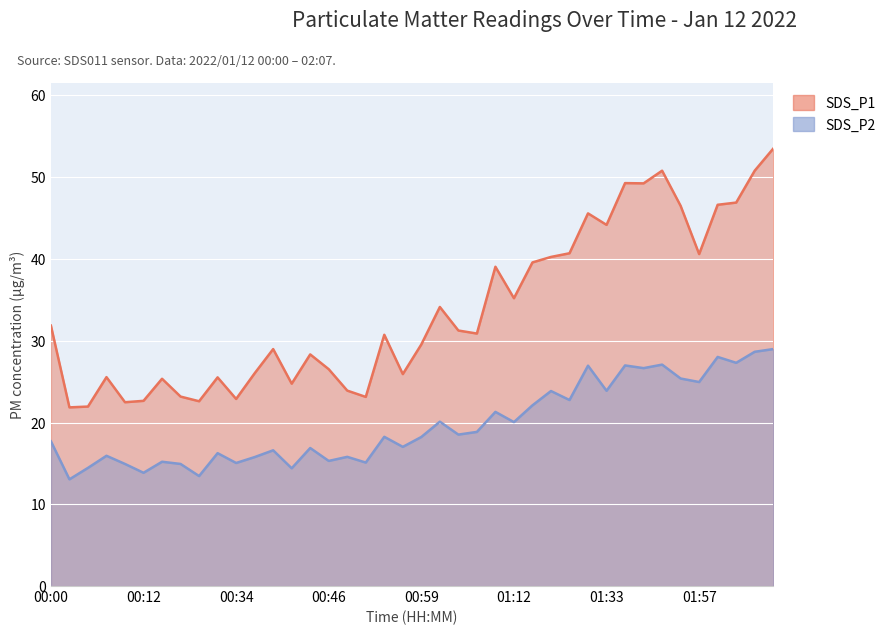

True or false: SDS_P2 has more than 2 interior local peaks.

True